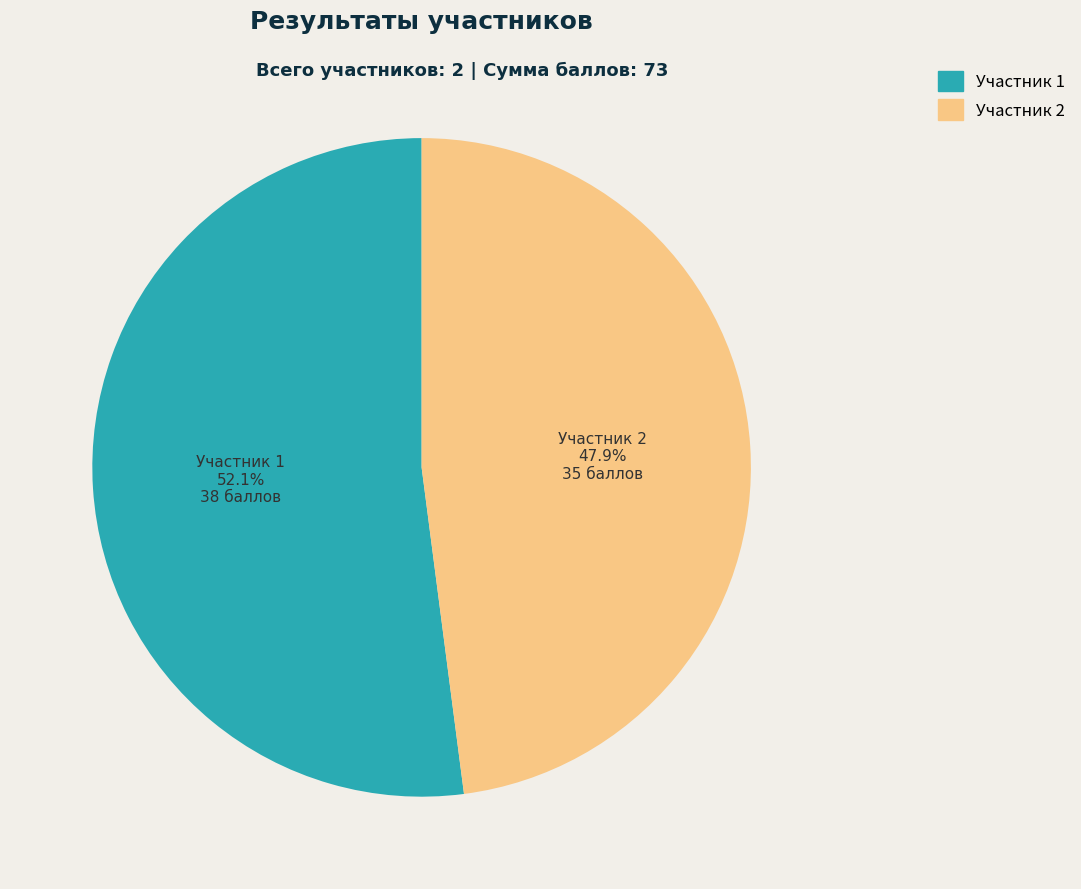

Combined, what portion of the pie is Участник 1 and Участник 2?

100.0%